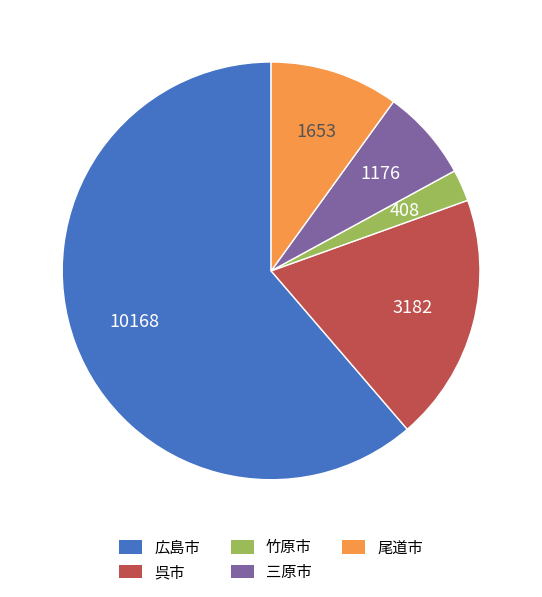

What is the majority slice?

広島市